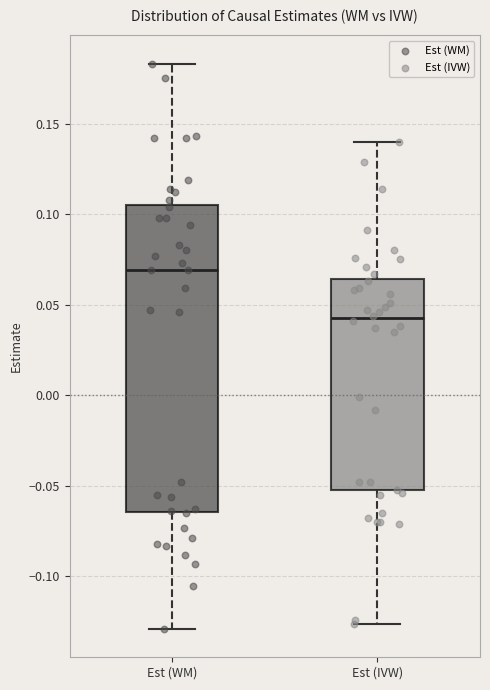

Reading left to right, transcribe this box plot: for each box, give where its median line is, the range the box spans, and where its two whiskers end, as read against the y-axis. The values are not printed on the chart, so give them approximately, as read against the axis.

Est (WM): median 0.070, box -0.065 to 0.105, whiskers -0.130 to 0.185
Est (IVW): median 0.045, box -0.050 to 0.065, whiskers -0.125 to 0.140